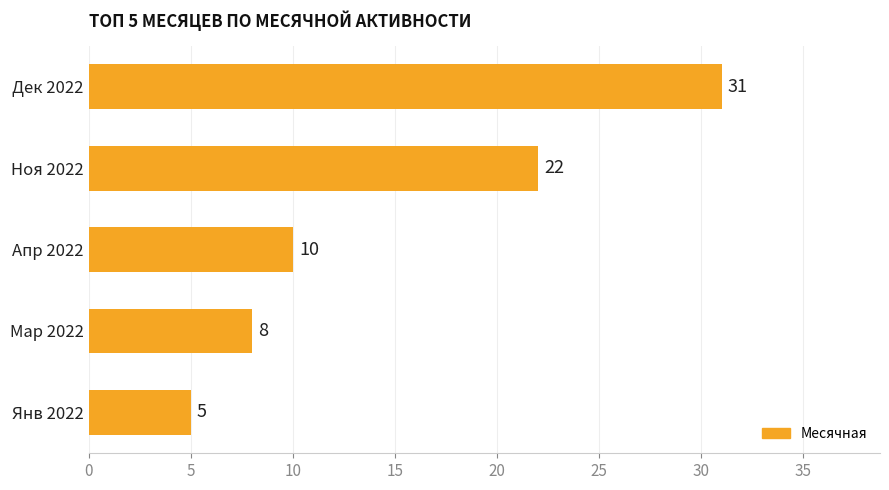

Reading top to bottom, transcribe all the data shown in this chart.

Дек 2022=31	Ноя 2022=22	Апр 2022=10	Мар 2022=8	Янв 2022=5